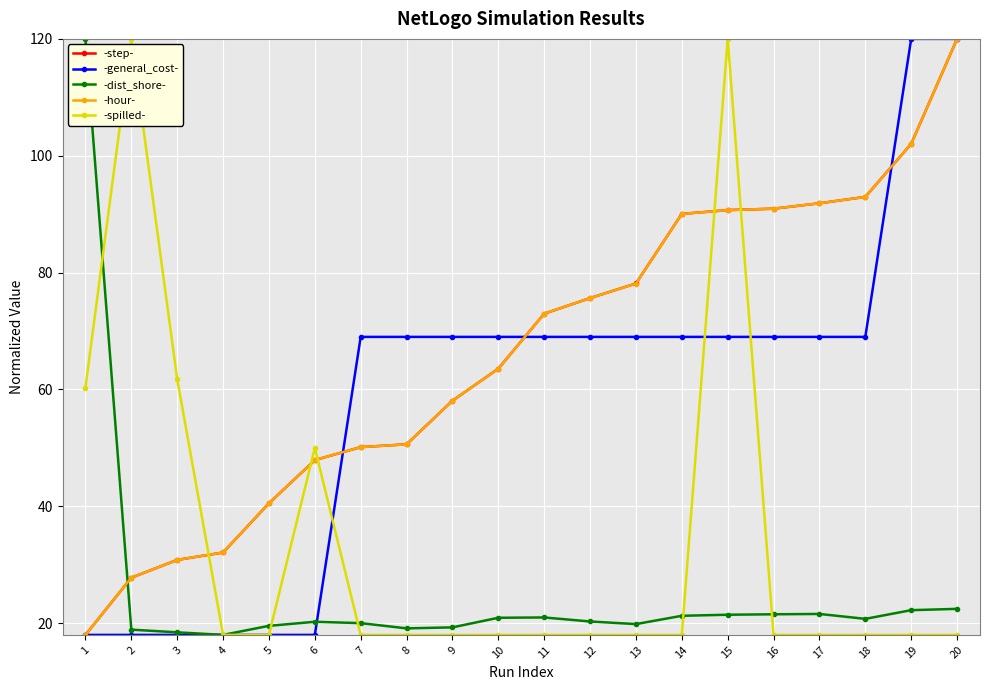

At how many categories does at least one series exceed 89?

9